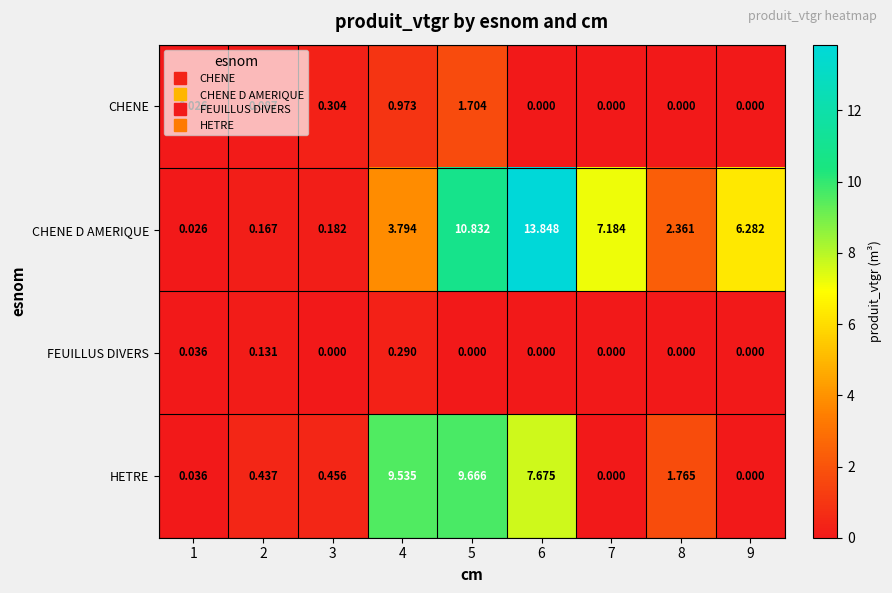

Is the value of CHENE D AMERIQUE at 9 greater than the value of FEUILLUS DIVERS at 2?

Yes